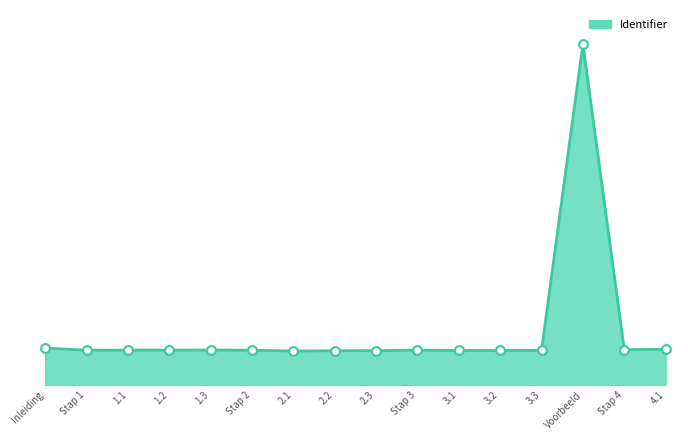

Does the chart have visible grid lines?

No